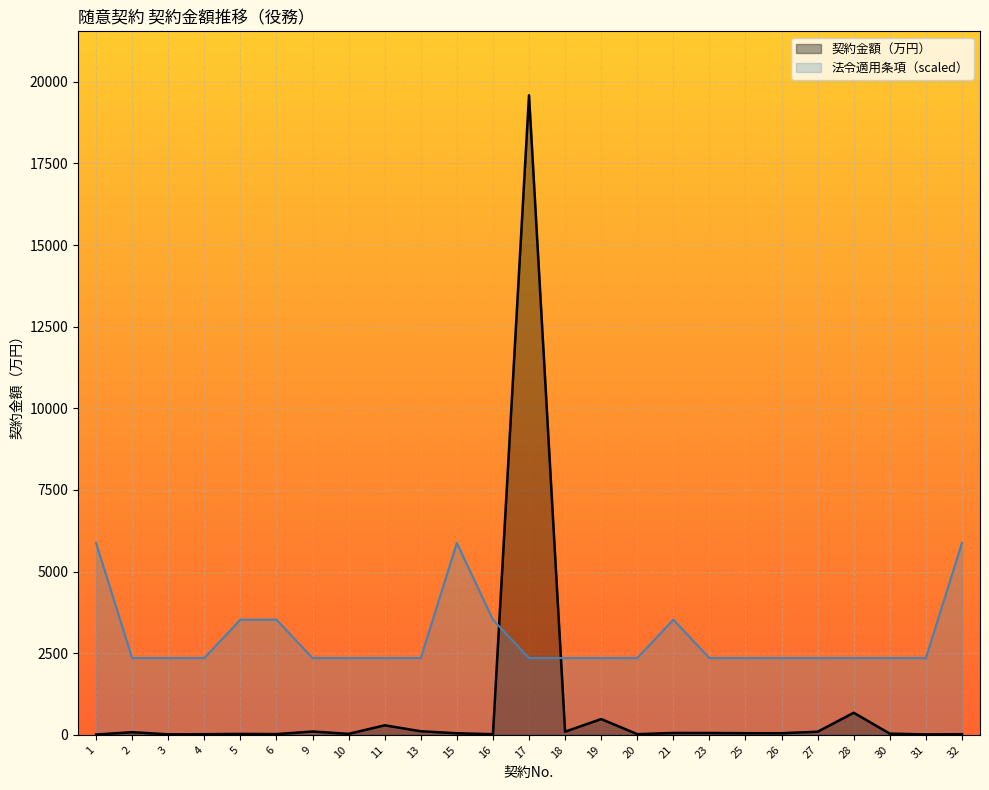

Reading left to right, what are all the values shown in this chart?

契約金額（万円）: 9.9	80.0	14.4	19.3	26.9	22.0	101.3	29.3	291.5	108.9	47.7	18.7	19586.2	95.9	482.3	20.2	57.2	56.3	49.5	49.5	95.0	676.0	35.6	12.0	18.7
法令適用条項: 5875.8	2350.3	2350.3	2350.3	3525.5	3525.5	2350.3	2350.3	2350.3	2350.3	5875.8	3525.5	2350.3	2350.3	2350.3	2350.3	3525.5	2350.3	2350.3	2350.3	2350.3	2350.3	2350.3	2350.3	5875.8